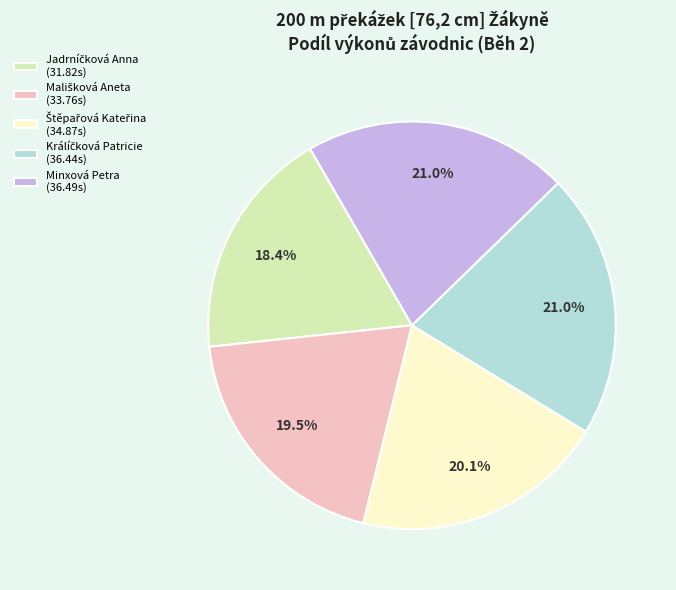

Is there a majority slice in this chart?

No